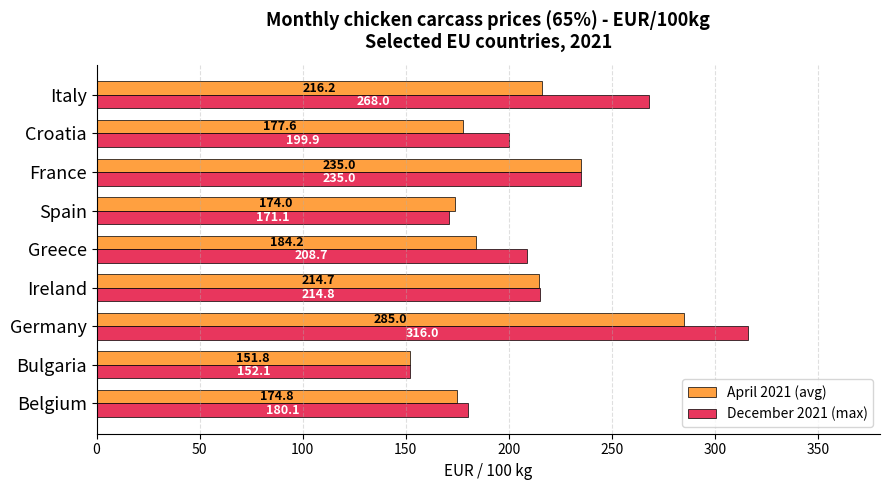

Which label corresponds to the smallest value in the chart?

Bulgaria